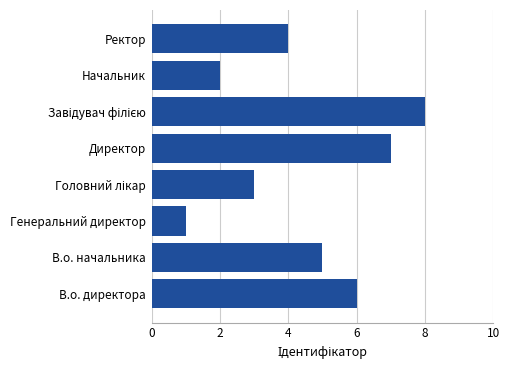

What is the maximum value shown in the chart?

8